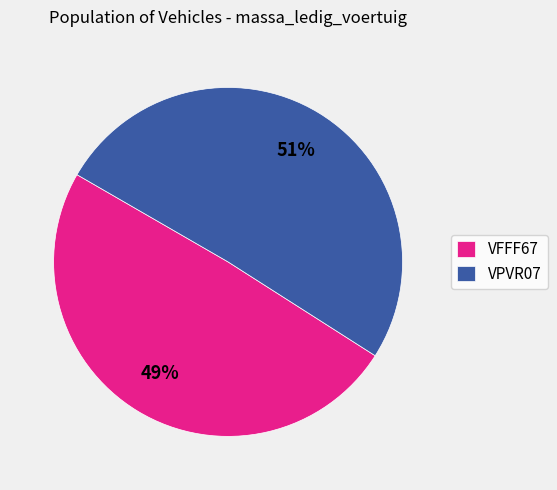

Which slice represents more than half of the pie?

VPVR07